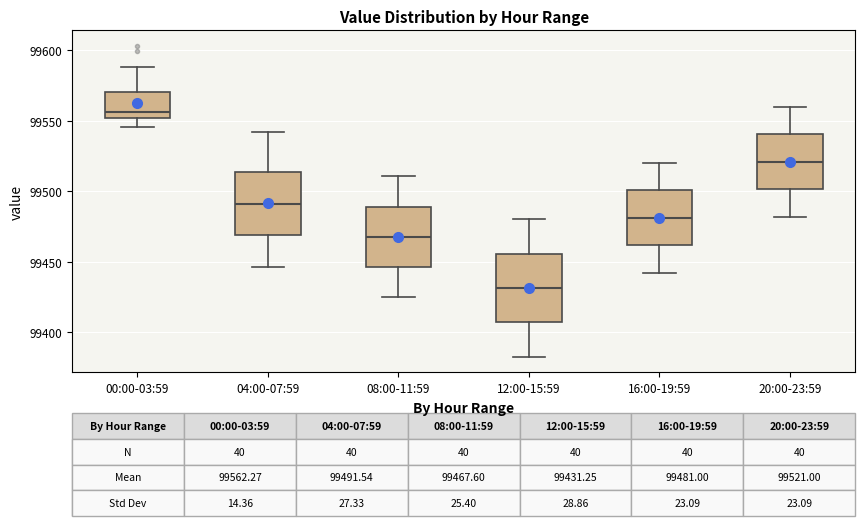

Which box has the lowest median line?

12:00-15:59